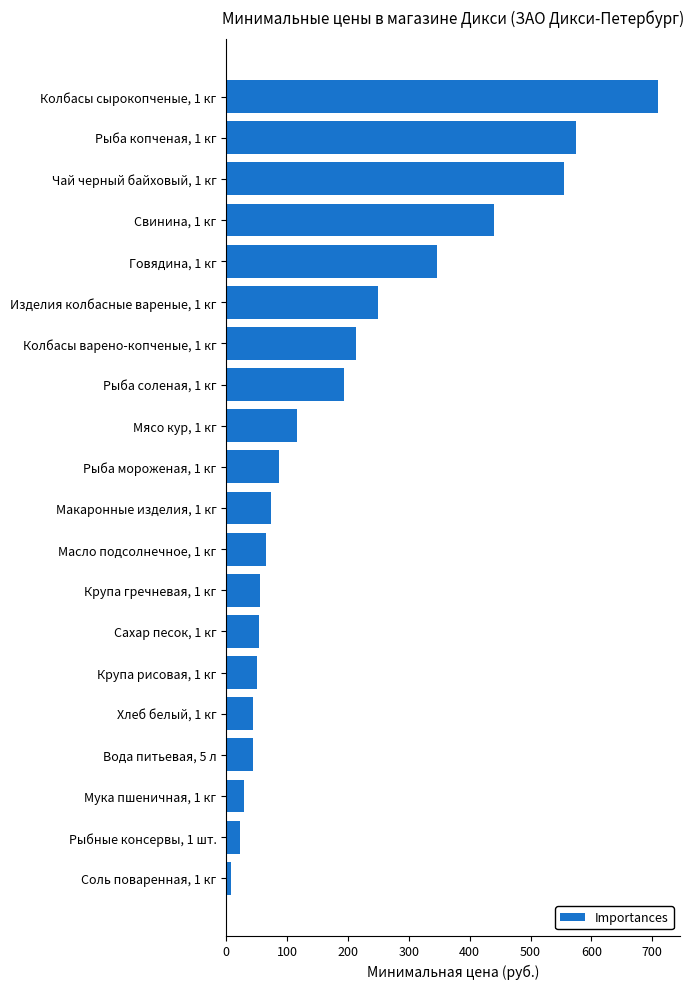

What is the difference between the maximum and minimum values?

702.1